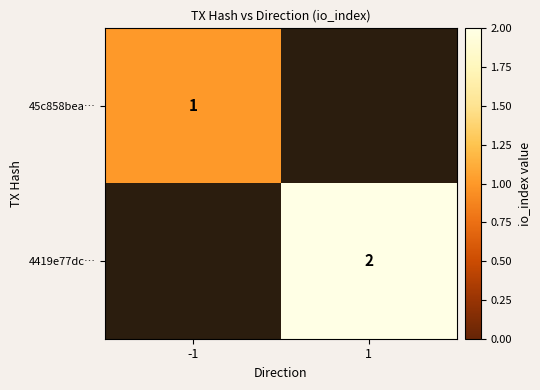

What is the maximum value shown in the chart?

2.0